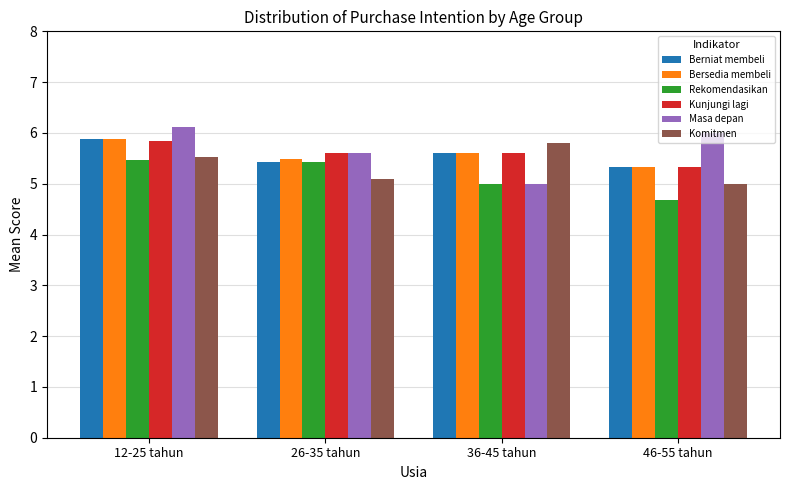

Are the bars grouped side by side (vs. stacked)?

Yes